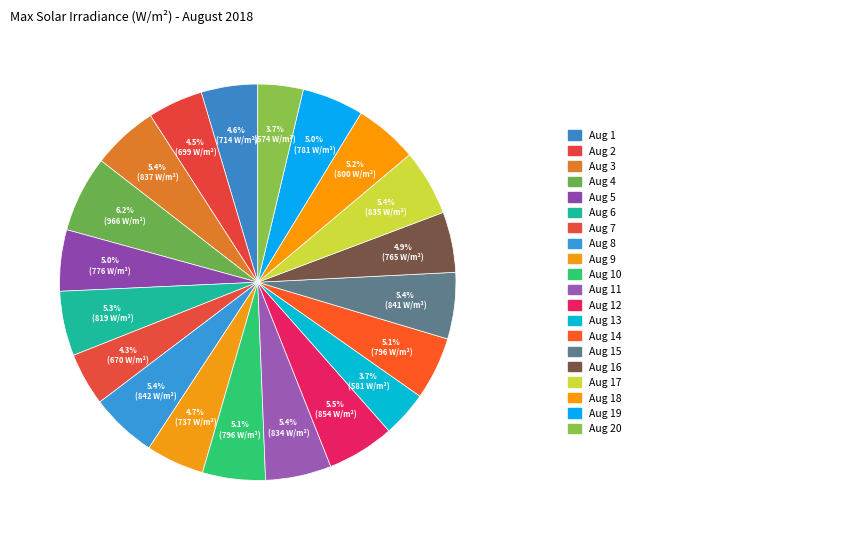

How many slices are in this pie chart?

20